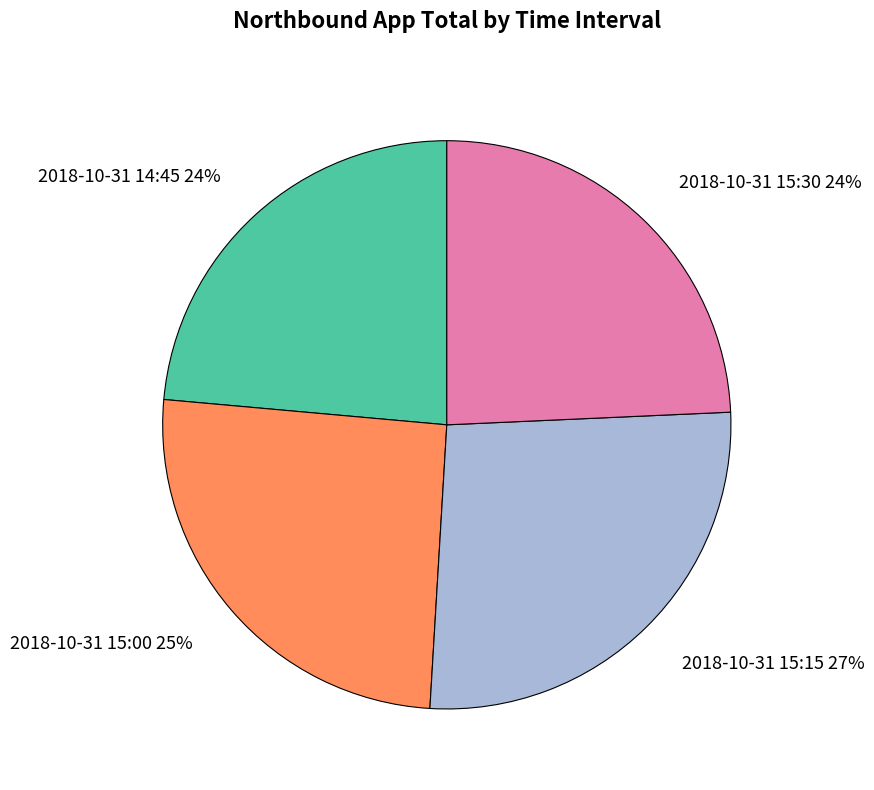

What percentage is the 2018-10-31 15:30 24% slice, to the nearest percent?

24%